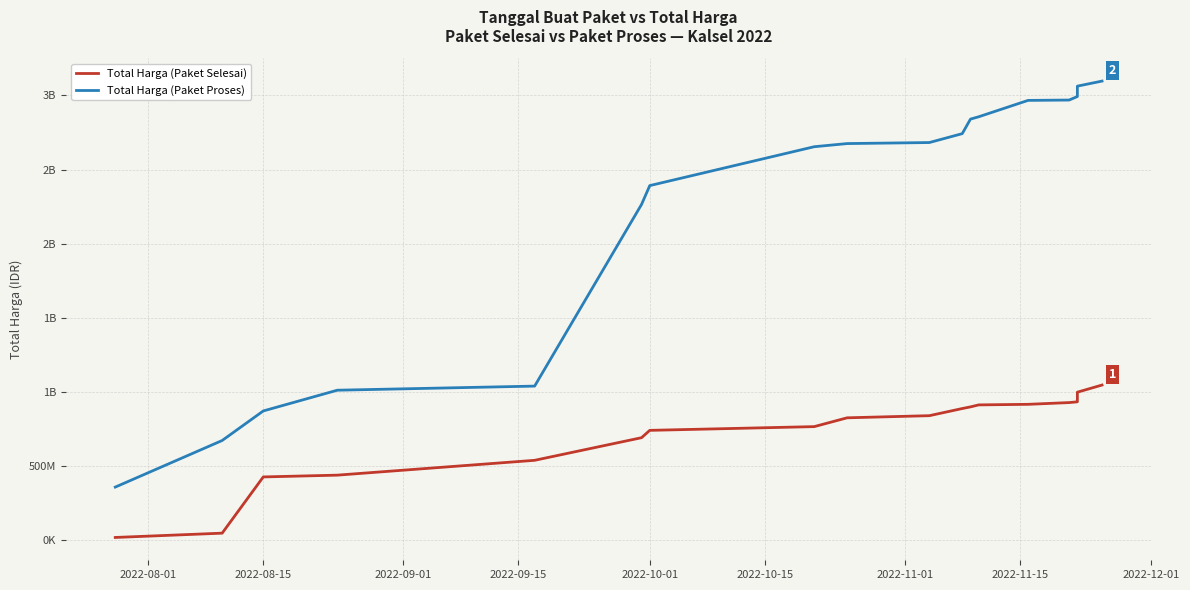

What is the minimum value shown in the chart?

19950000